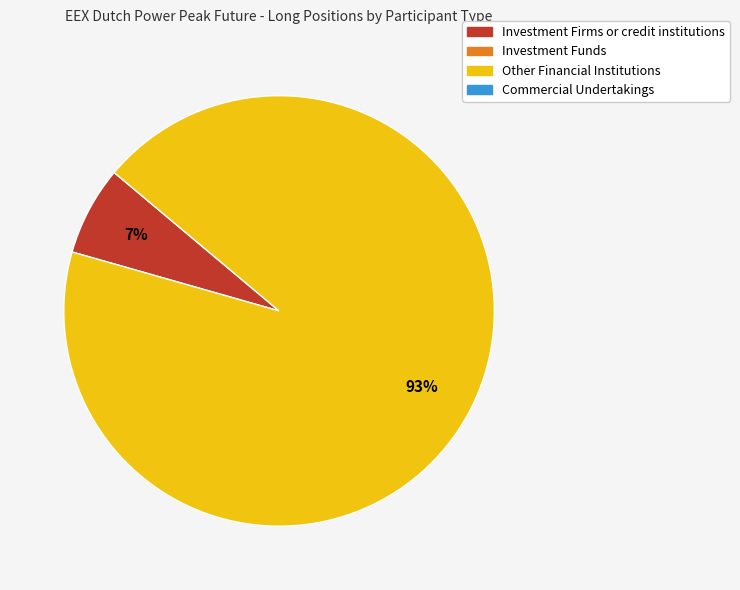

To the nearest percent, what is the average slice percentage?

50%